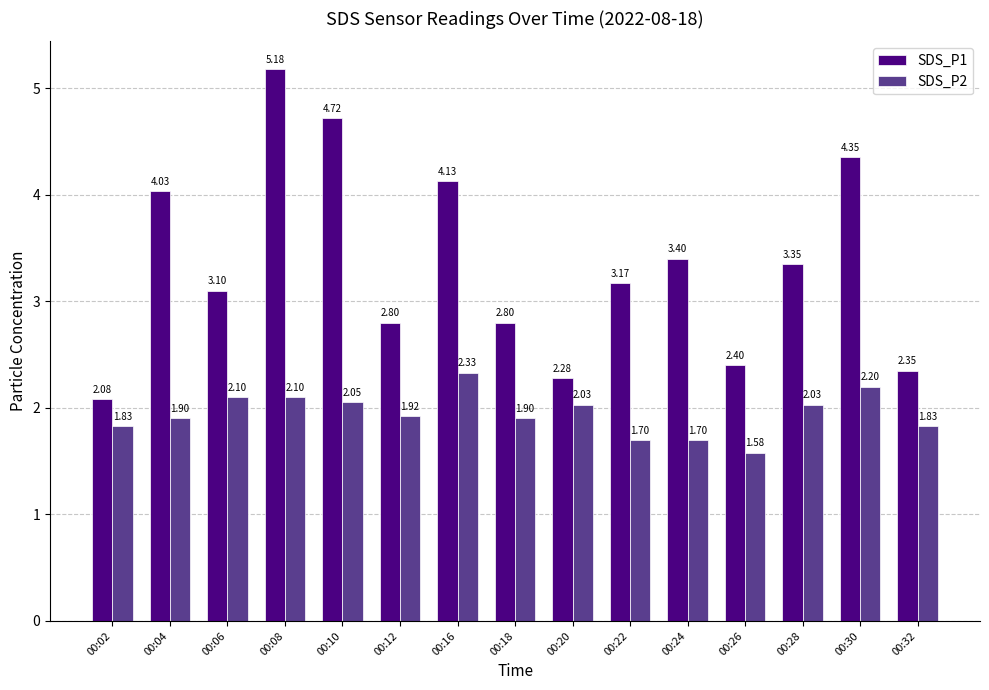

Rank the series by their maximum value, from lowest to highest.

SDS_P2, SDS_P1